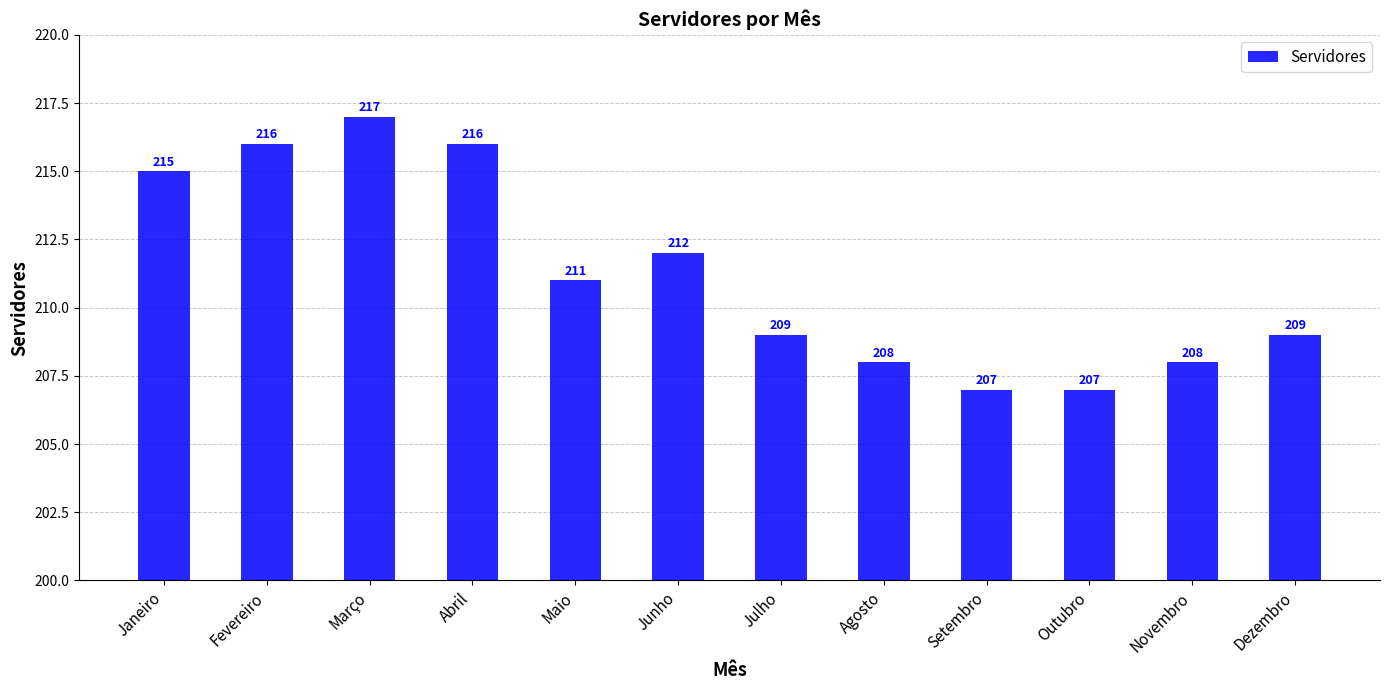

What is the change in value from Agosto to Outubro?

-1